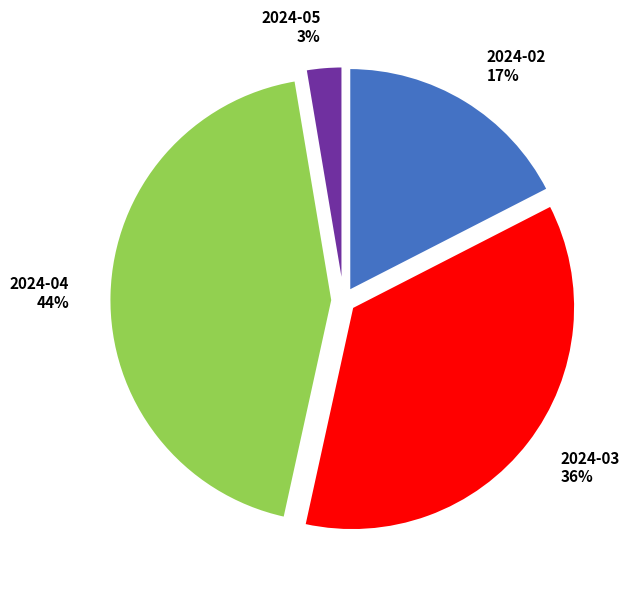

Which has a higher value, 2024-03 or 2024-05?

2024-03